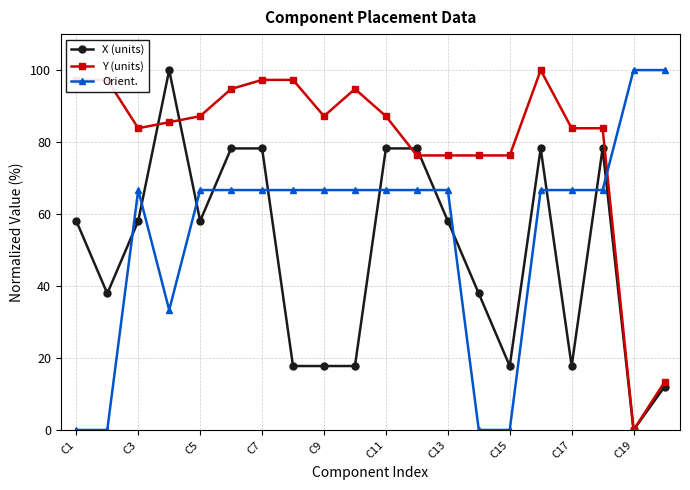

Which series has the largest total across all categories?

Y (units)